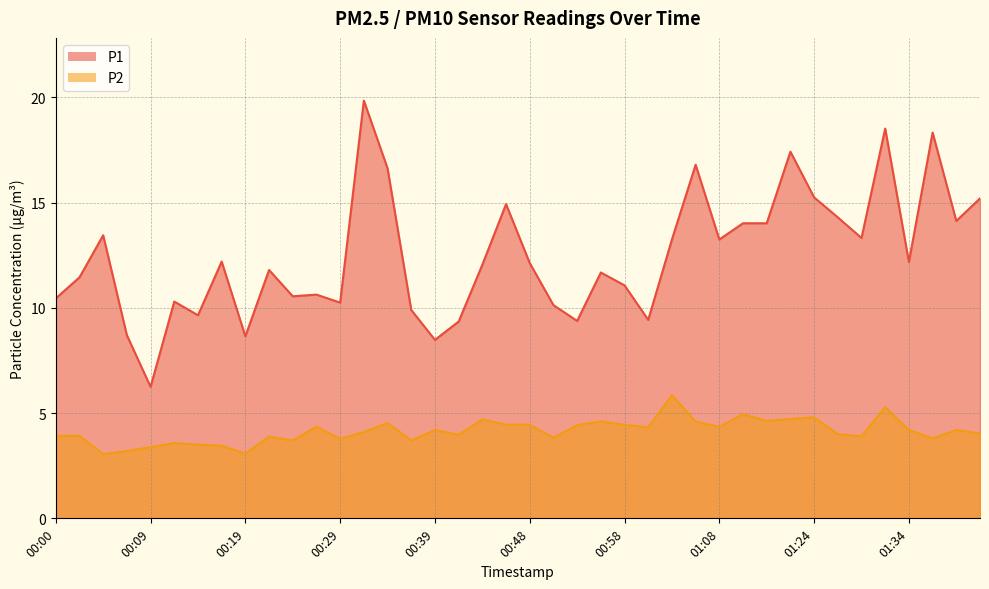

The value of P1 at 00:17 is 7.7. True or false?

False